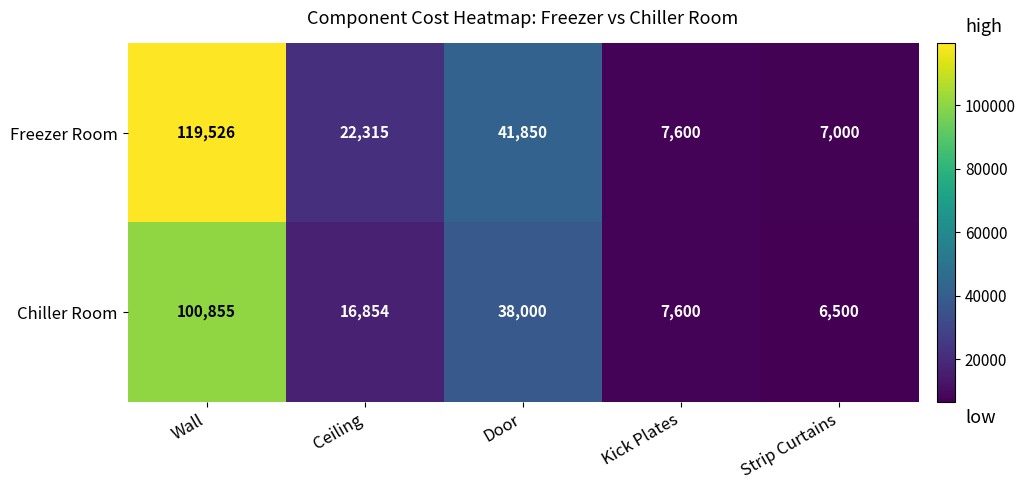

Which series has the largest total across all categories?

Freezer Room